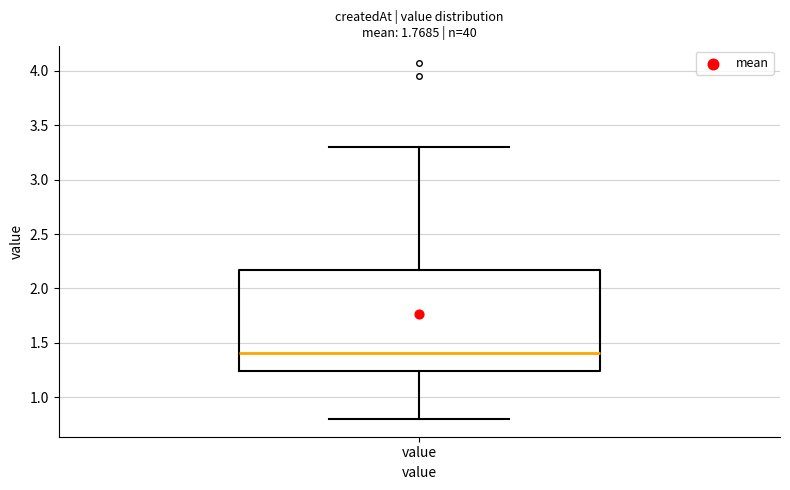

Transcribe this box plot: give where the median line is, the range the box spans, and where the two whiskers end, as read against the y-axis. The values are not printed on the chart, so give them approximately, as read against the axis.

median 1.40, box 1.25 to 2.15, whiskers 0.80 to 3.30